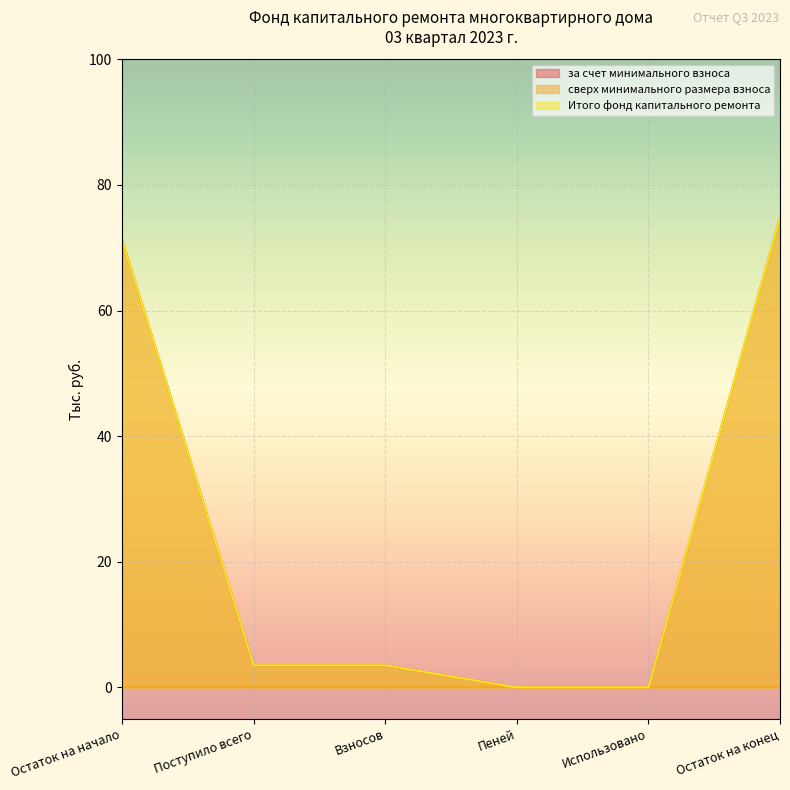

Does the chart display data point markers on the line(s)?

No